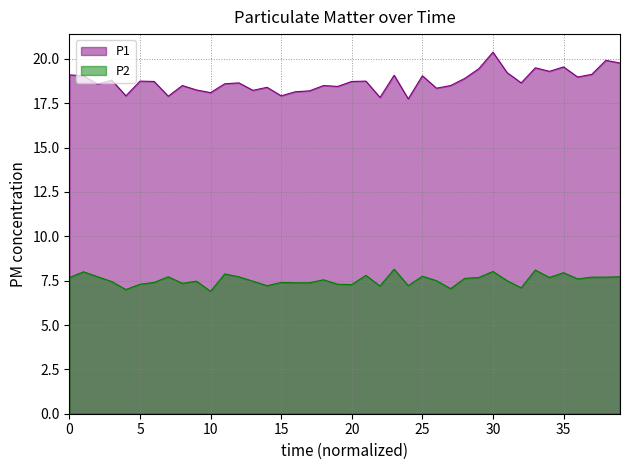

Count the number of categories in the chart.

40